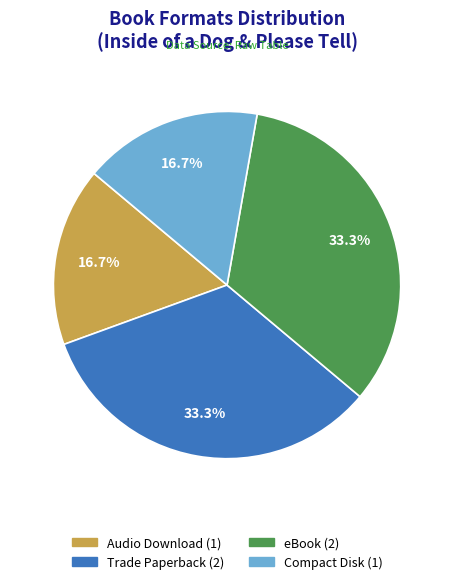

How many slices are in this pie chart?

4